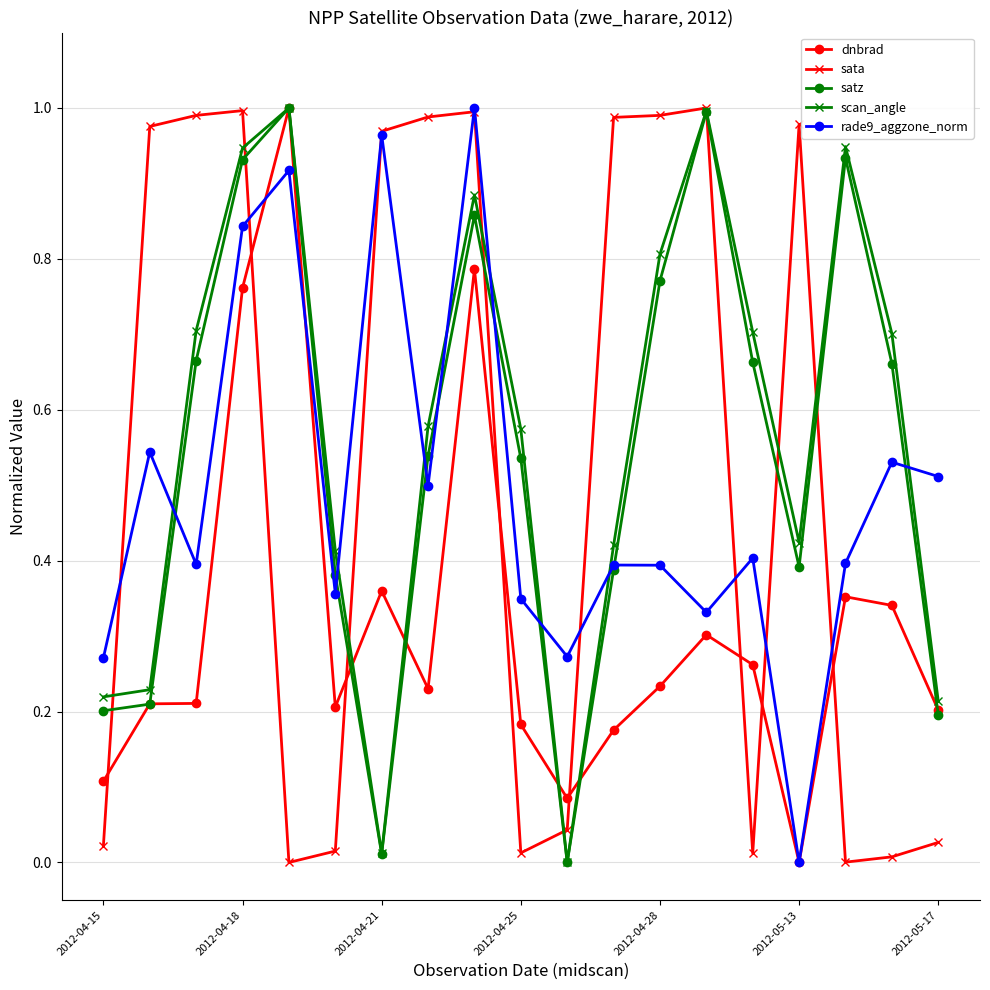

Which series ends up on top after the final intersection of sata and dnbrad?

dnbrad